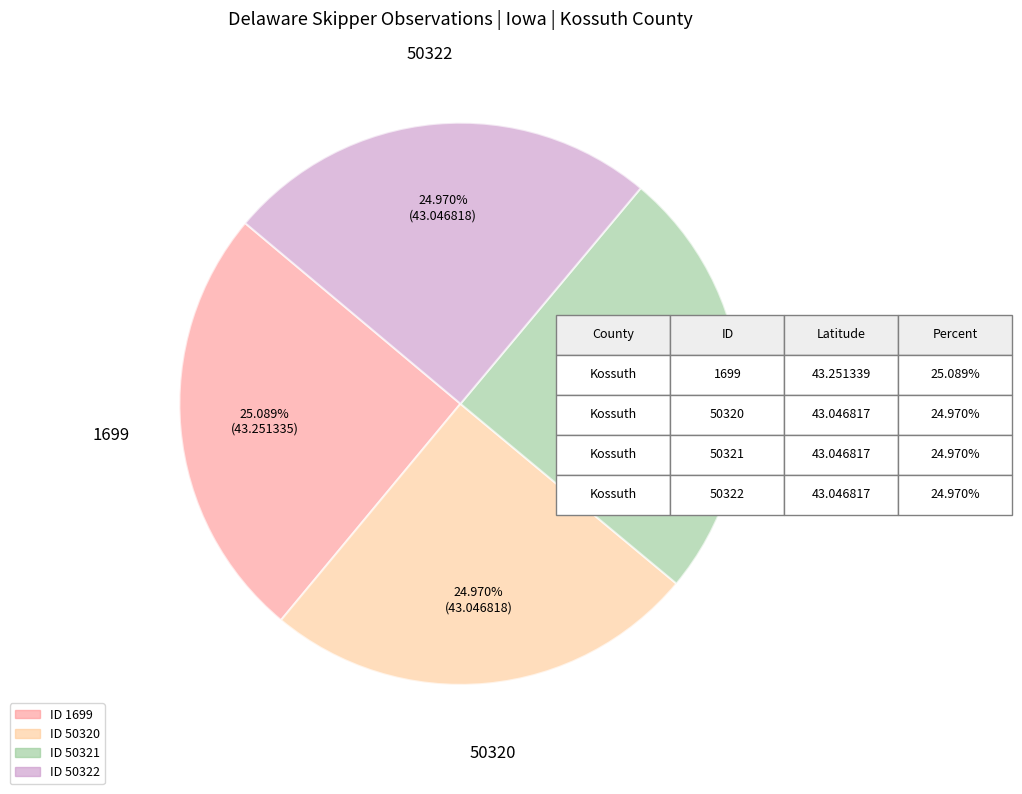

To the nearest percent, what is the average slice percentage?

25%